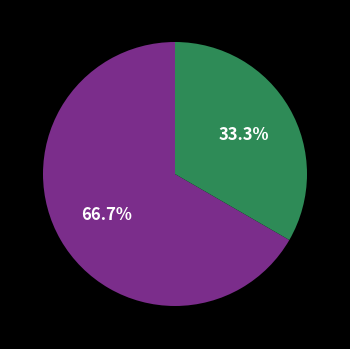

Count the number of slices in the pie.

2